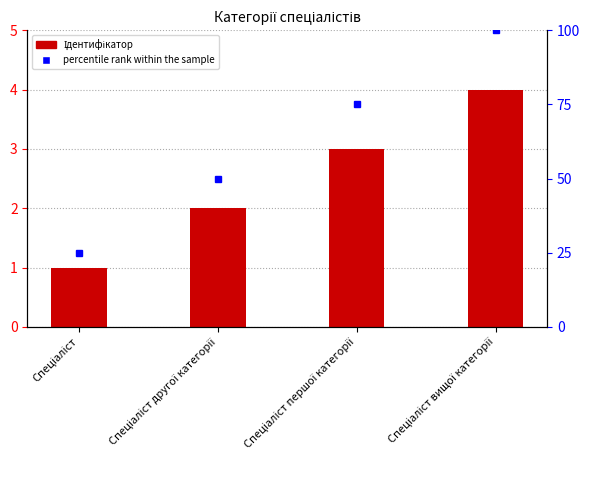

What is the label of the 3rd bar from the right?

Спеціаліст другої категорії